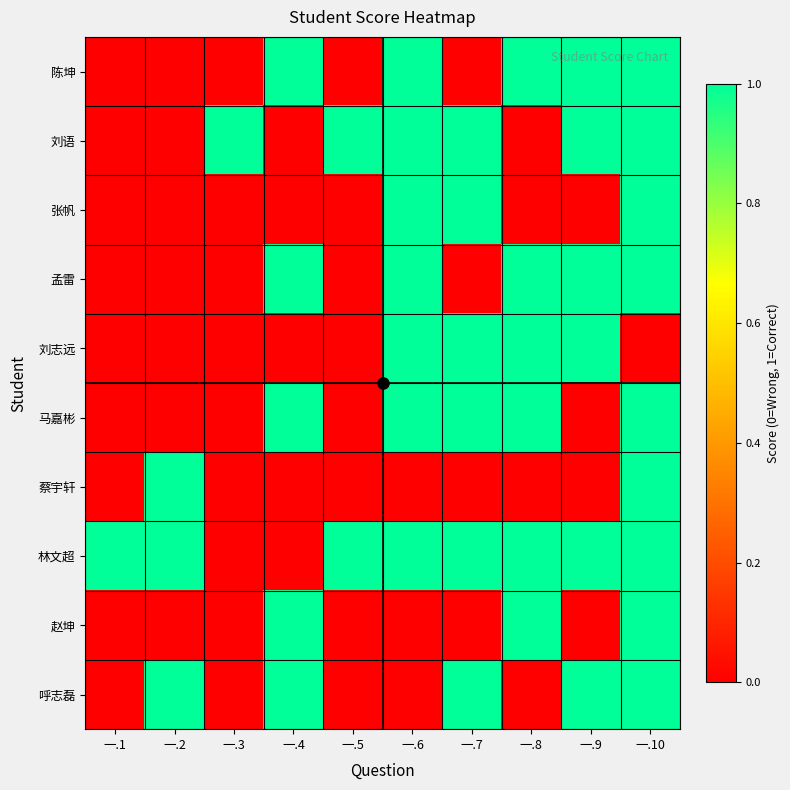

What is the spread (max minus min) of values at 一.10?

1